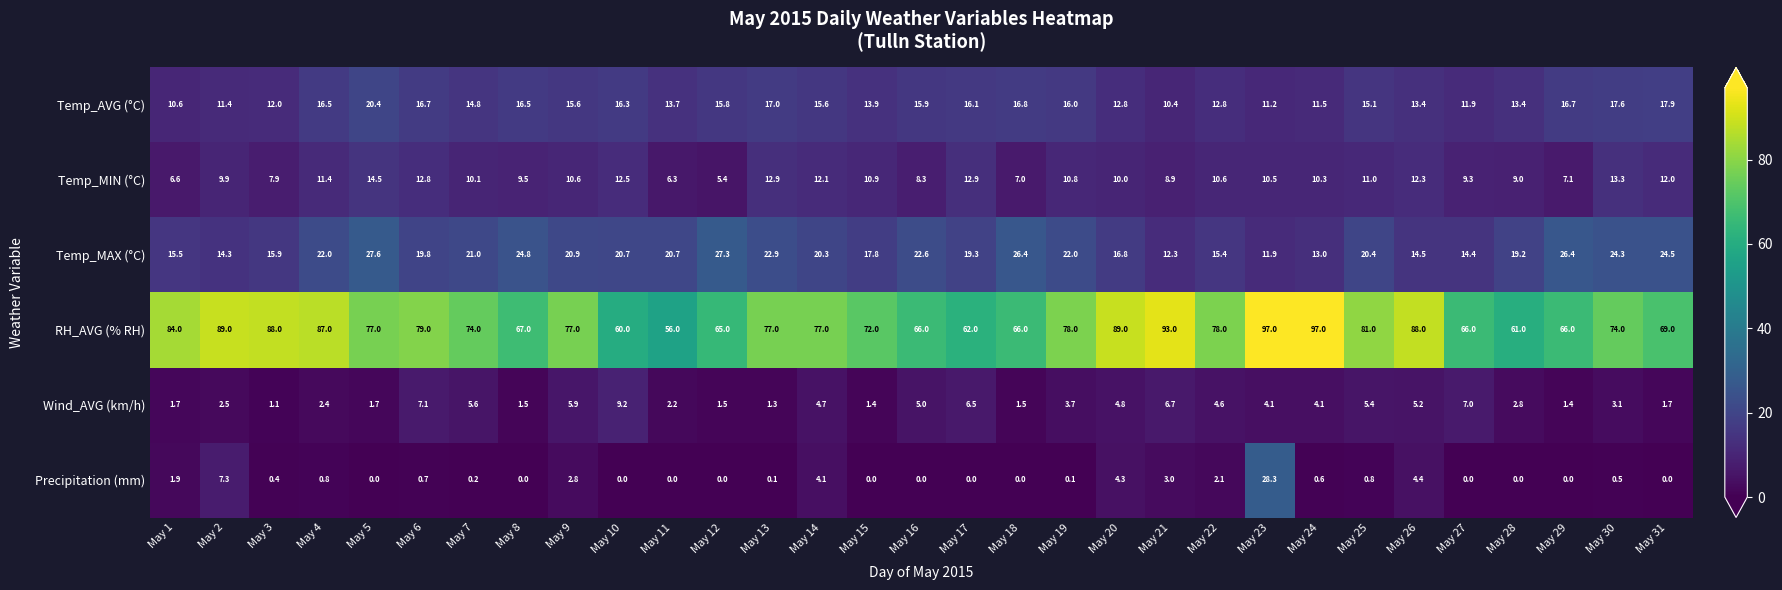

The value of Temp_MIN (°C) at May 31 is 12.0. True or false?

True